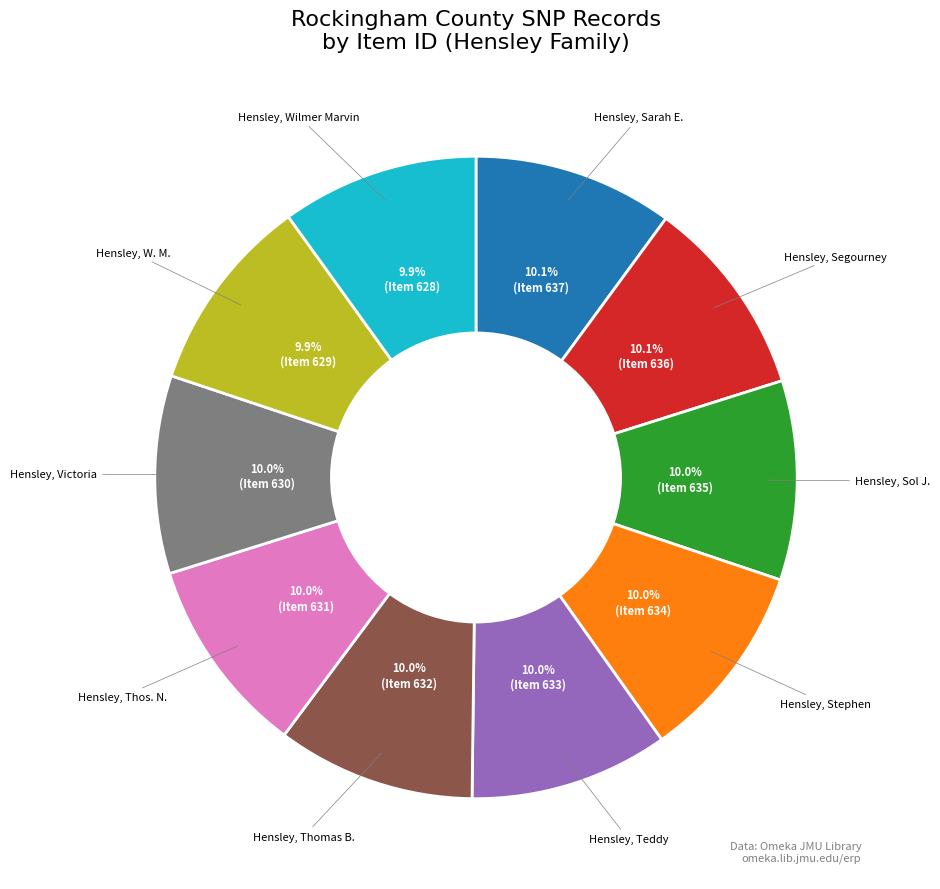

Does any single category account for the majority?

No